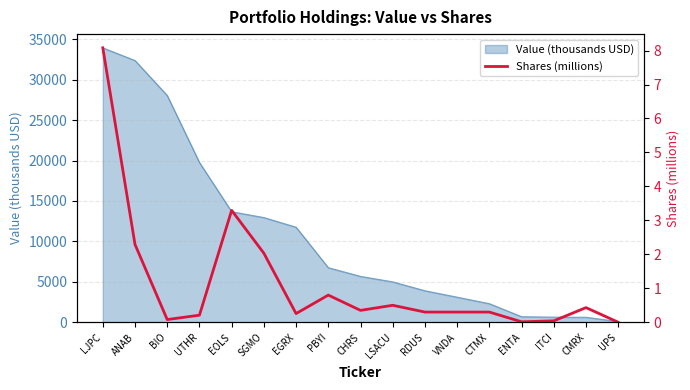

What is the label of the 10th point from the left?

LSACU